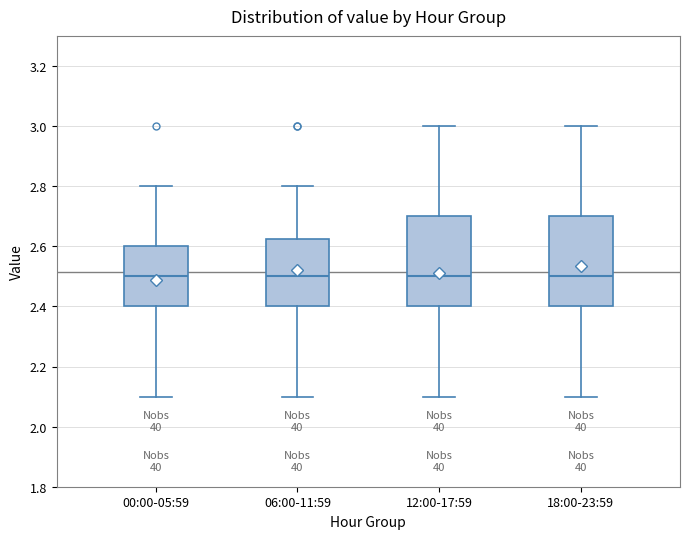

Reading left to right, read every box against the y-axis: the position of its median line, the range the box covers, and the ends of its whiskers. The values are not printed on the chart, so give them approximately, as read against the axis.

00:00-05:59: median 2.50, box 2.40 to 2.60, whiskers 2.10 to 2.80
06:00-11:59: median 2.50, box 2.40 to 2.62, whiskers 2.10 to 2.80
12:00-17:59: median 2.50, box 2.40 to 2.70, whiskers 2.10 to 3.00
18:00-23:59: median 2.50, box 2.40 to 2.70, whiskers 2.10 to 3.00